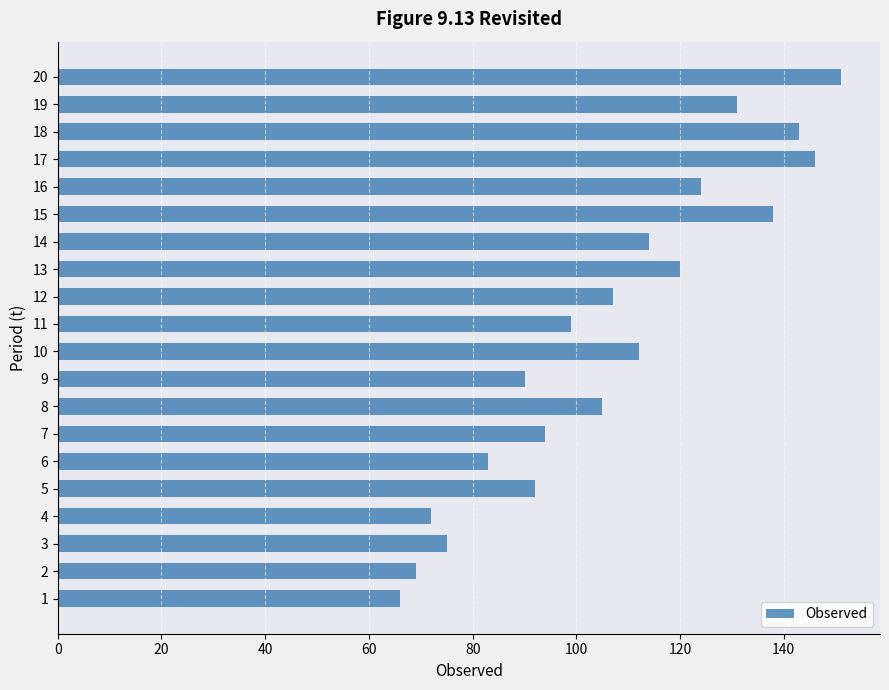

Is it true that the value at 19 is 131?

True